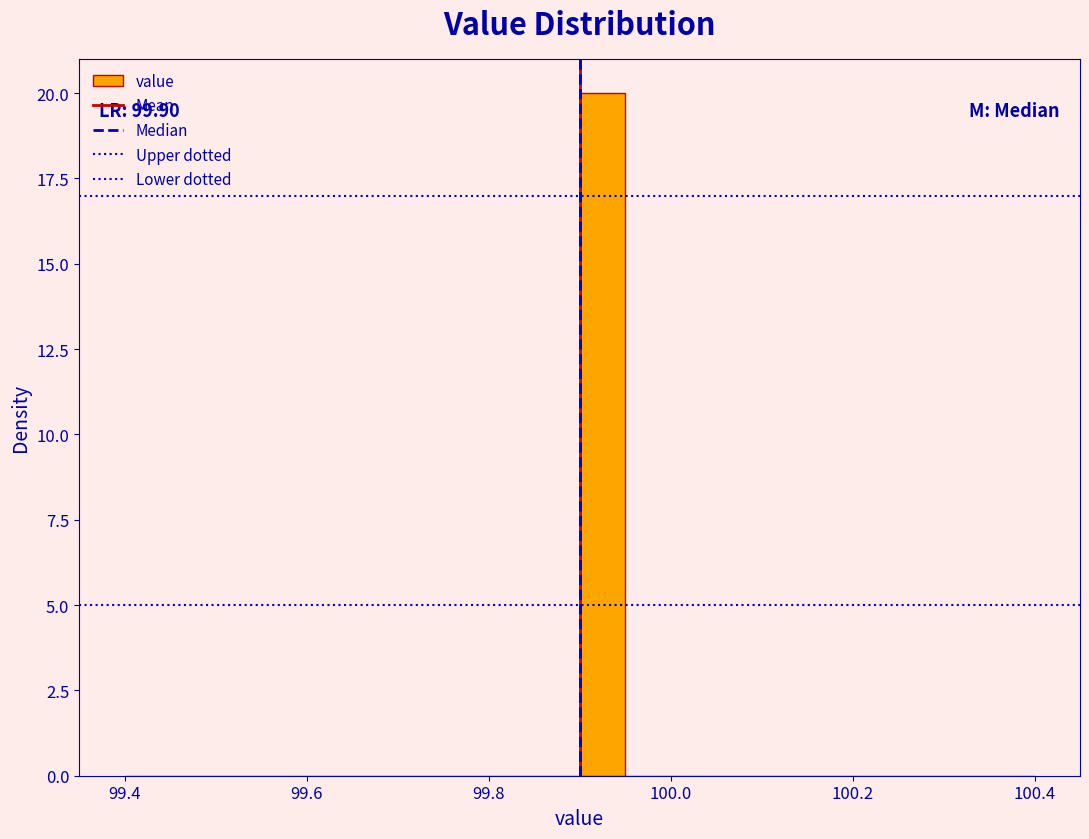

Read against the x-axis, roughly where is the centre of the tallest bar?

99.92